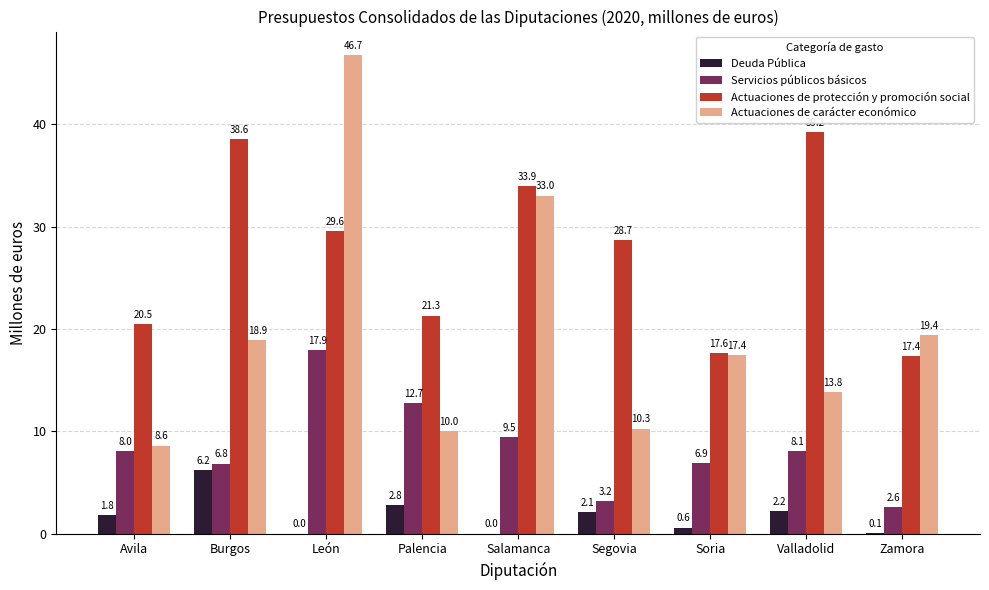

What is the sum of the Servicios públicos básicos values at Avila and Segovia?

11.2